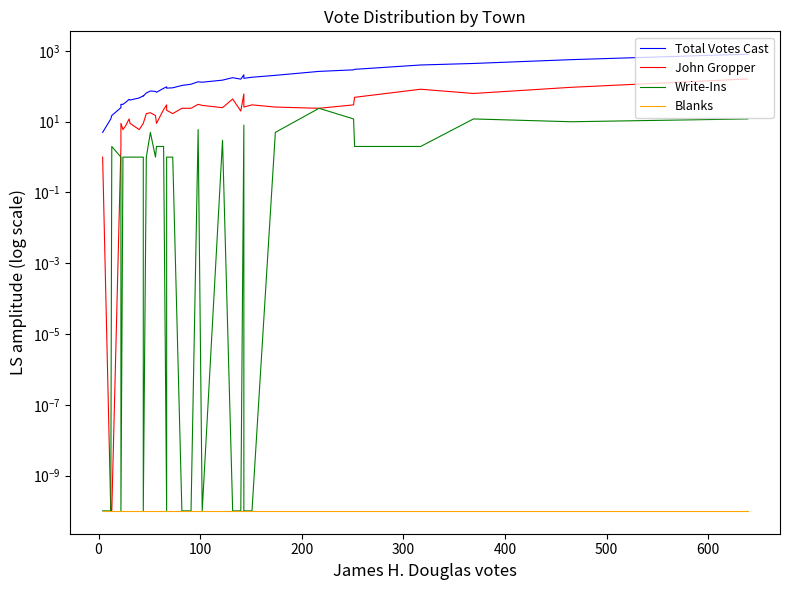

What are all the series names shown in the legend?

Total Votes Cast, John Gropper, Write-Ins, Blanks